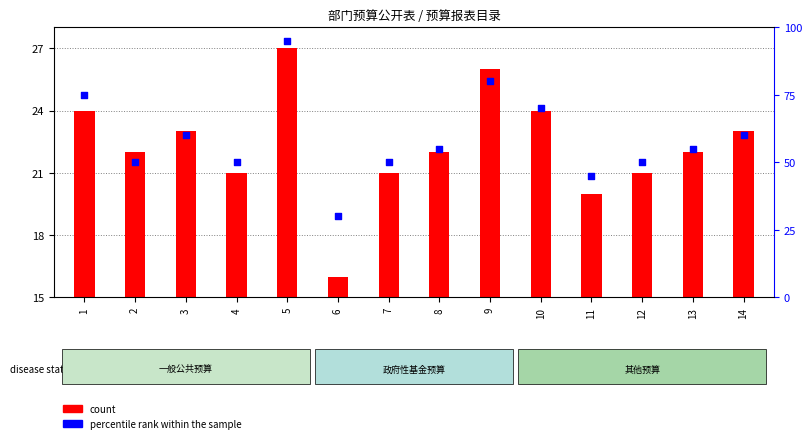

Which series has the largest total across all categories?

percentile rank within the sample